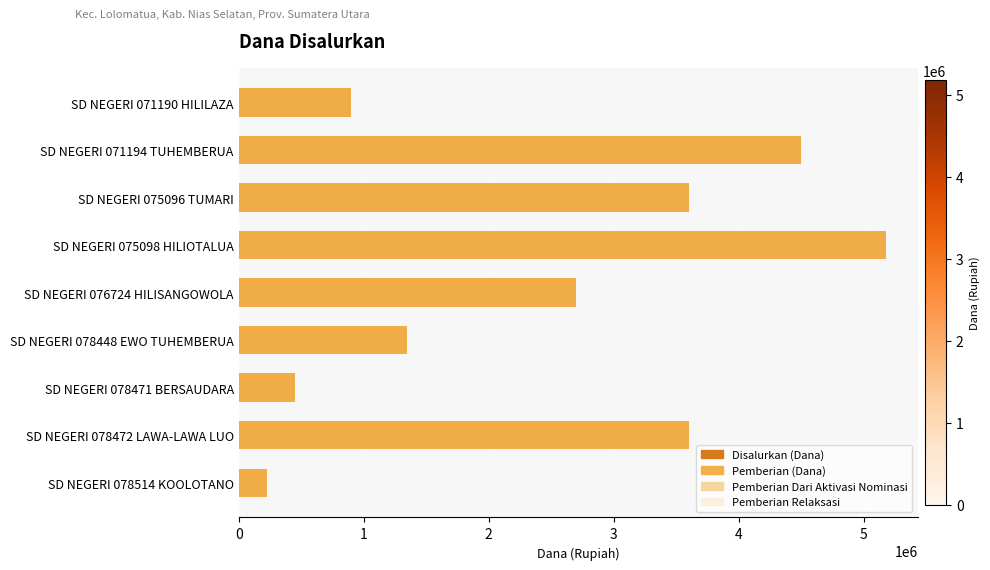

Read the Pemberian (Dana) value at SD NEGERI 071194 TUHEMBERUA.

4500000.0